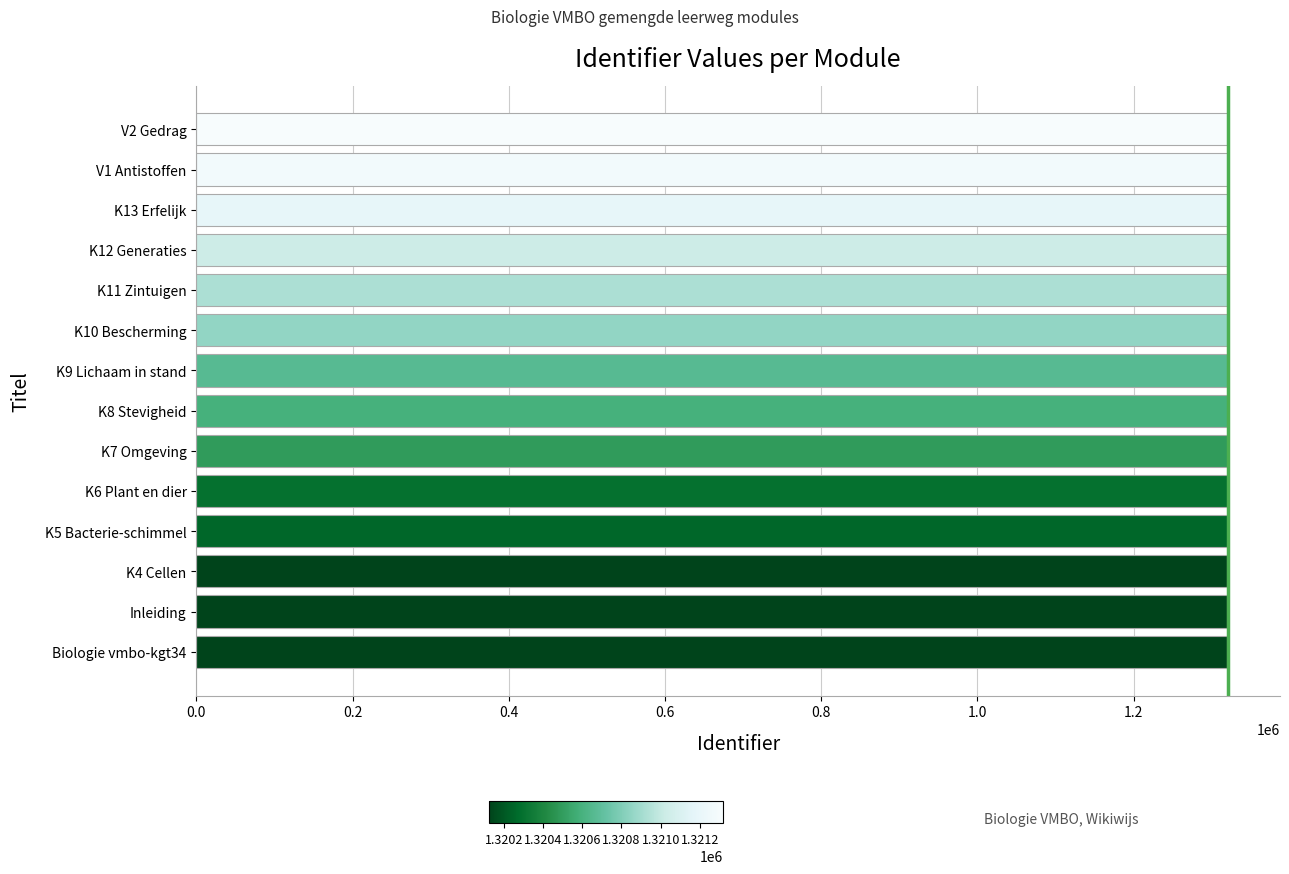

What is the ratio of the value at K4 Cellen to the value at V2 Gedrag?

1.0